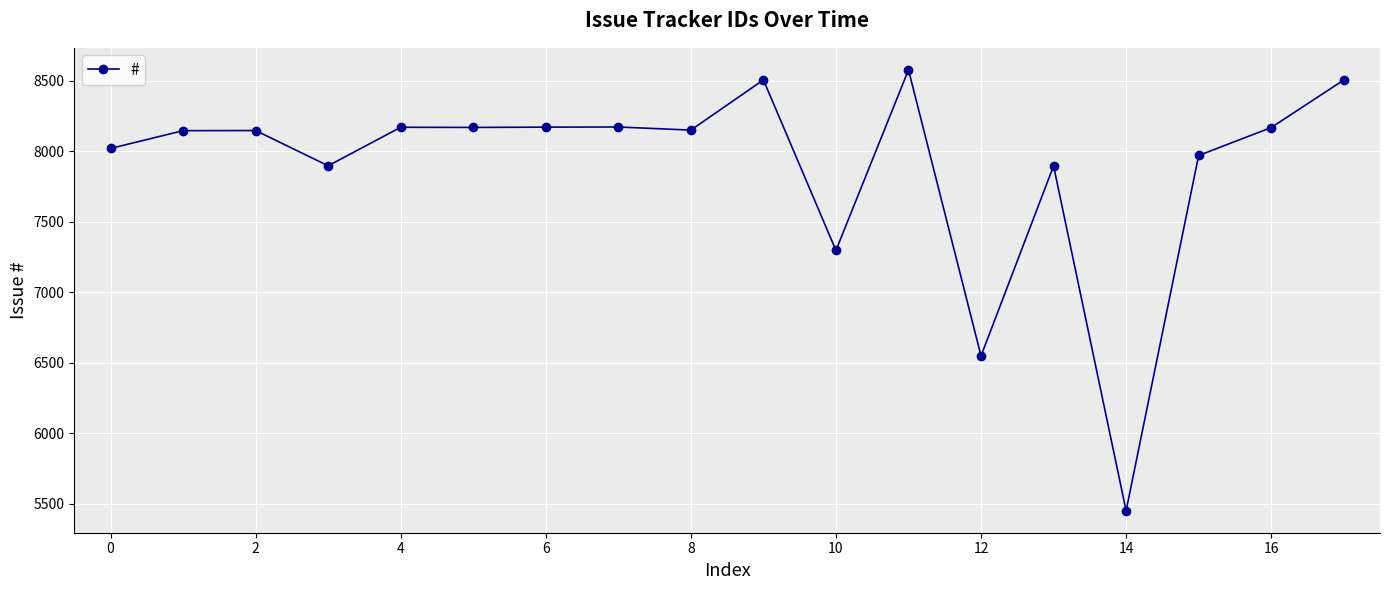

True or false: the data has more than 1 interior local peaks.

True